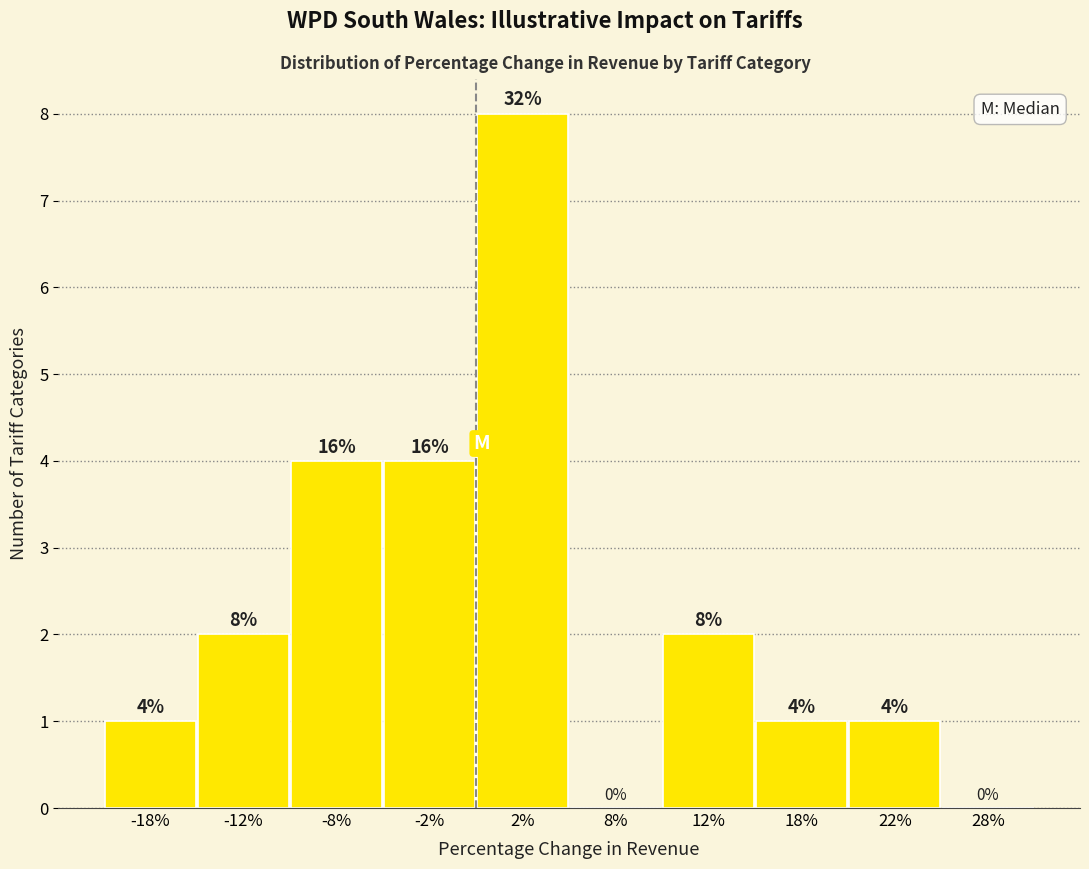

Reading left to right, list all the values displayed in this chart.

-18%=1	-12%=2	-8%=4	-2%=4	2%=8	8%=0	12%=2	18%=1	22%=1	28%=0